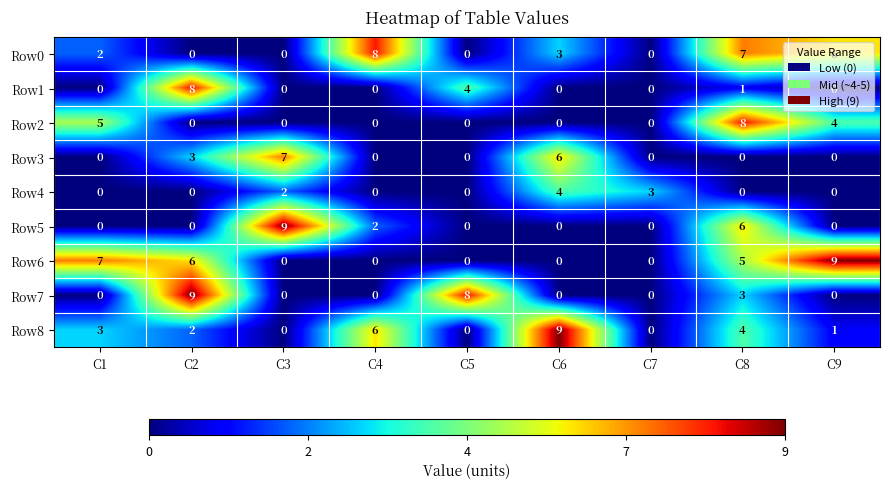

What is the maximum value for Row3?

7